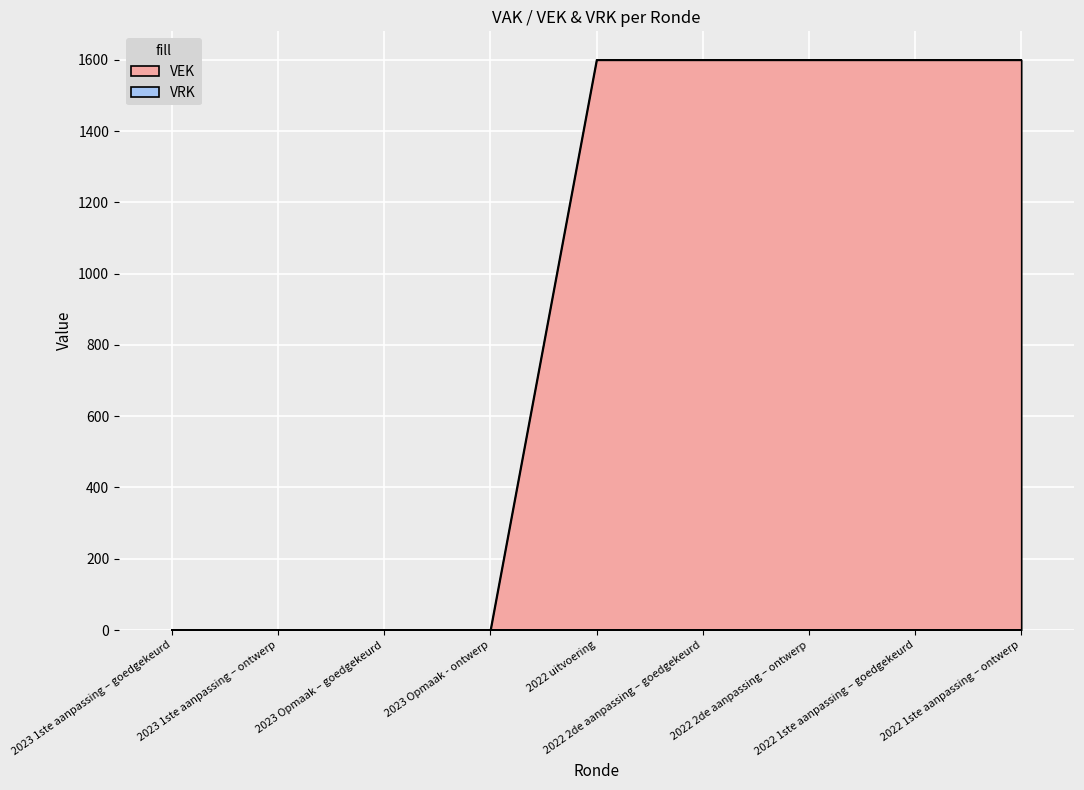

The value at 2022 2de aanpassing – ontwerp is 1600. True or false?

True